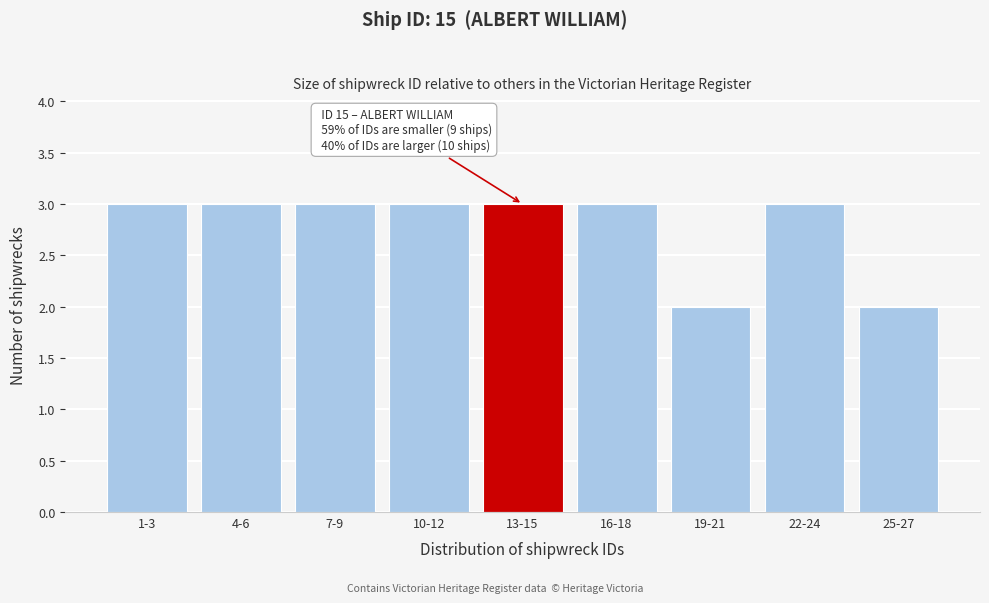

Reading right to left, what are all the values shown in this chart?

2	3	2	3	3	3	3	3	3